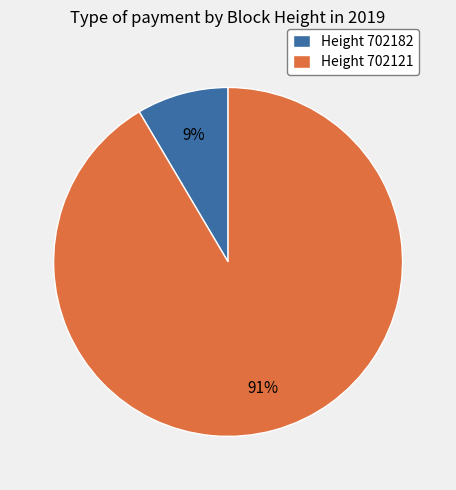

To the nearest percent, what is the combined percentage of Height 702182 and Height 702121?

100%